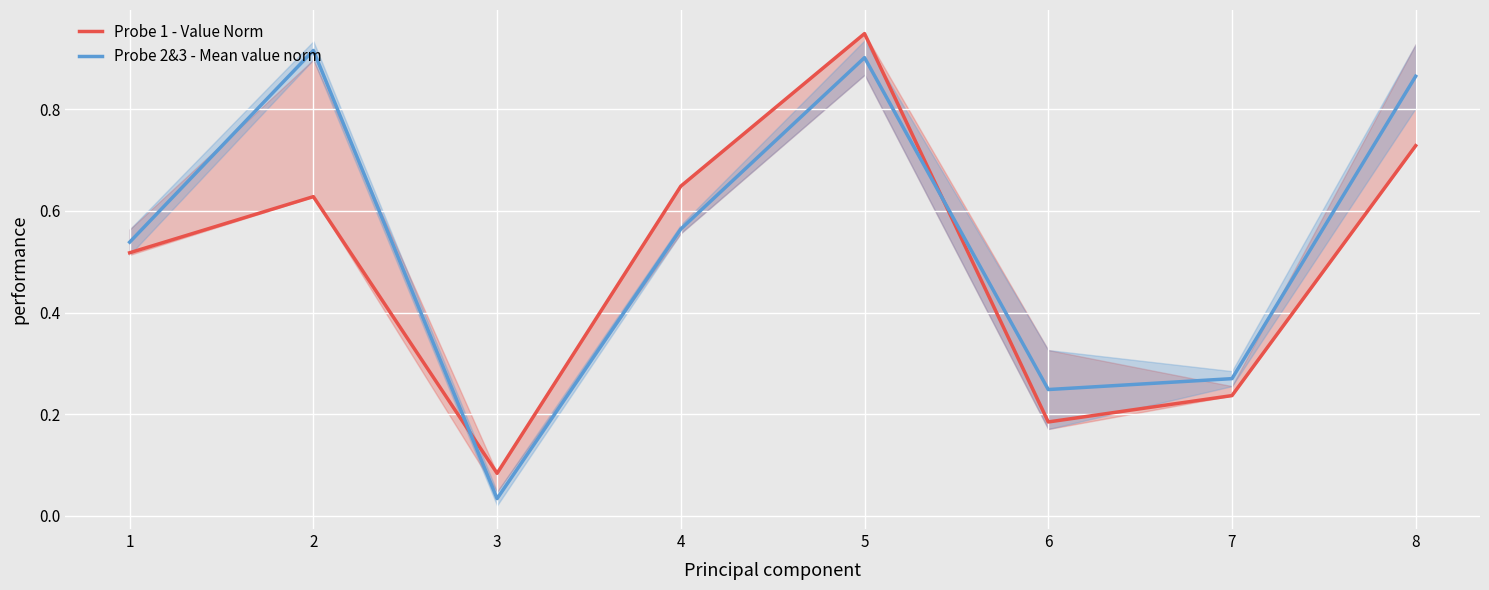

True or false: Probe 1 - Value Norm has more than 1 points higher than both neighbors.

True